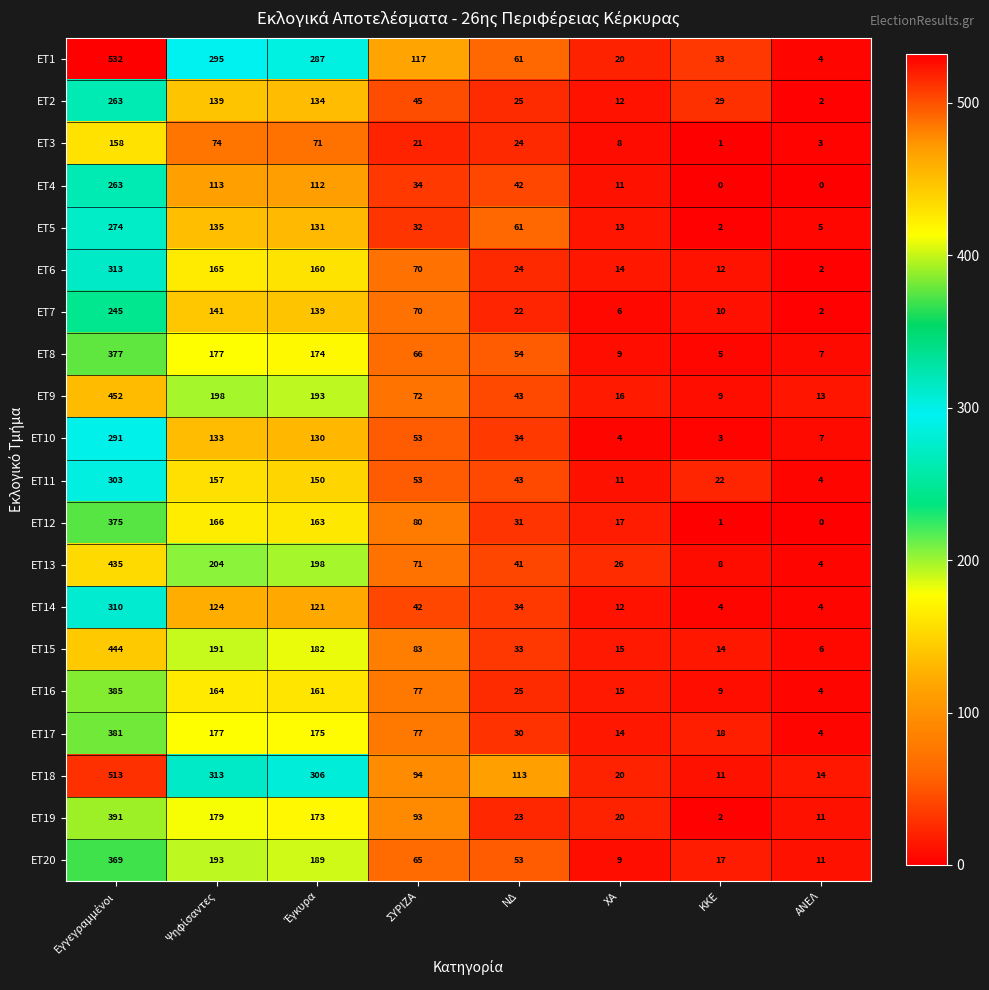

What is the difference between the maximum and minimum values in the ET11 series?

299